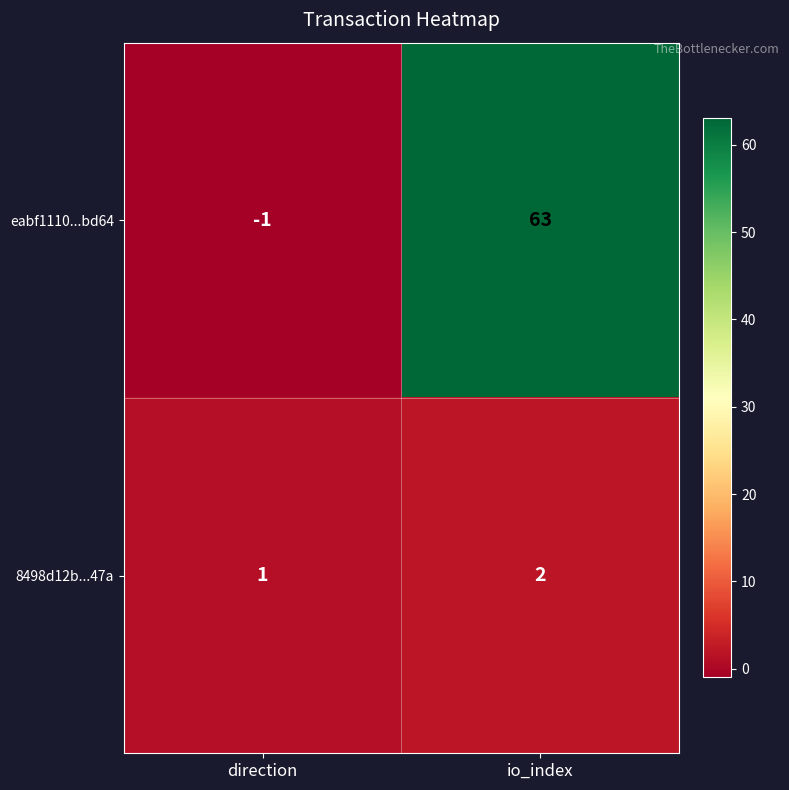

At which label is 8498d12b...47a closest to 1?

direction